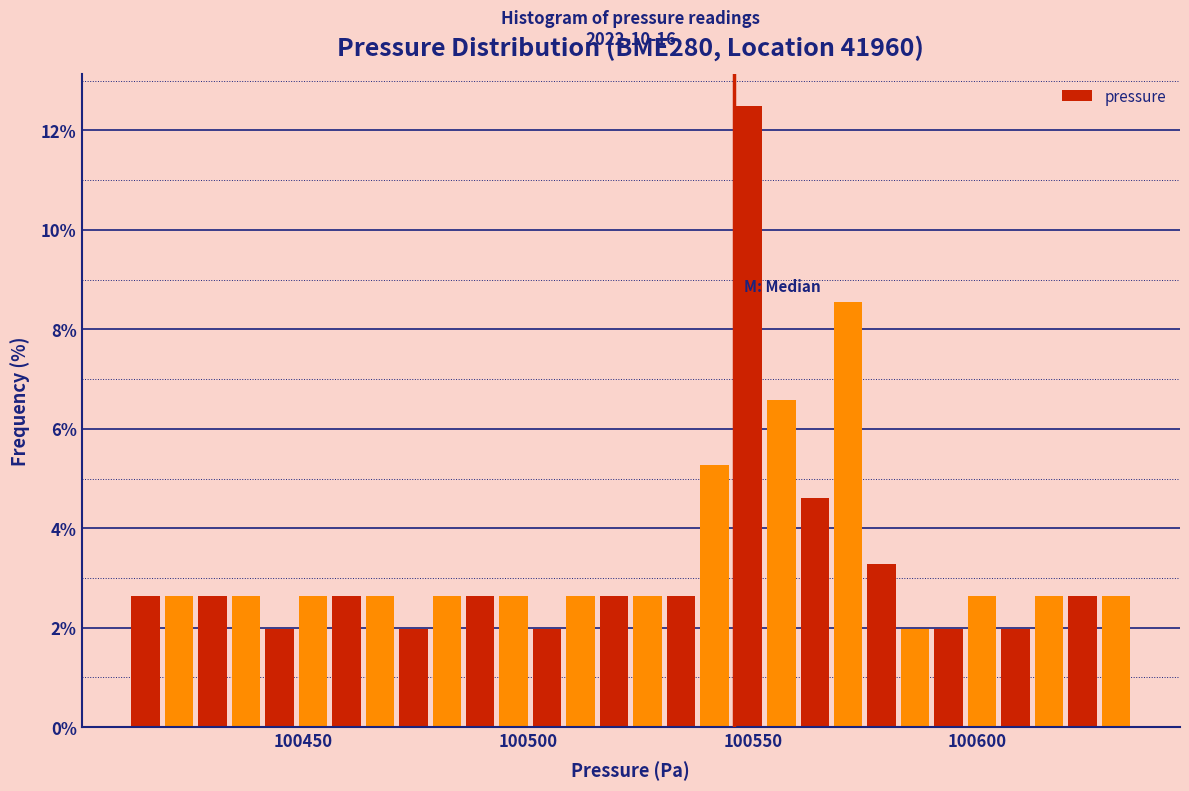

Around what value on the x-axis is the tallest bar? Give the approximate position of its centre, as read against the axis.

100550